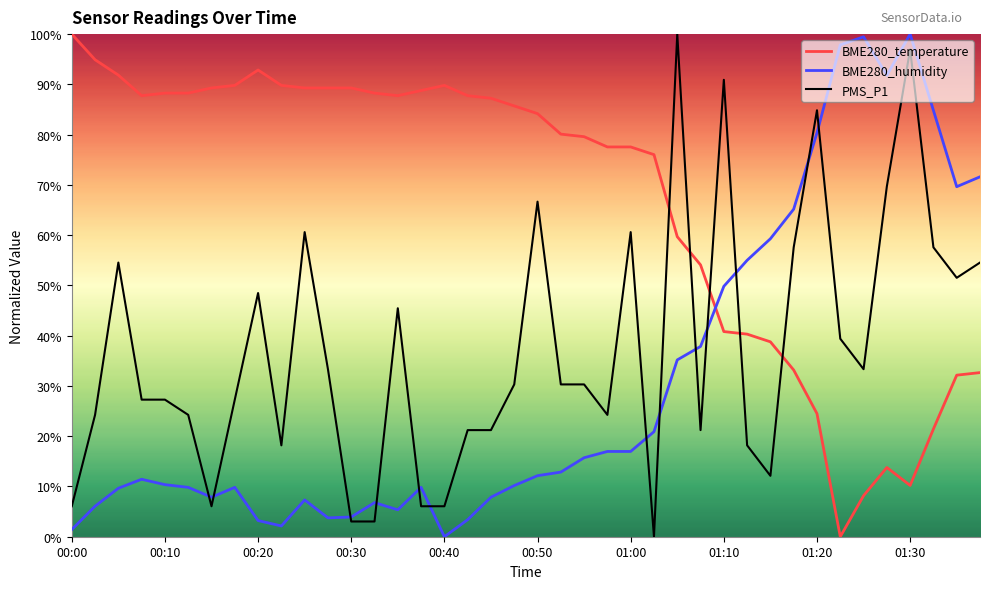

Is this an area chart (filled region under the line)?

No